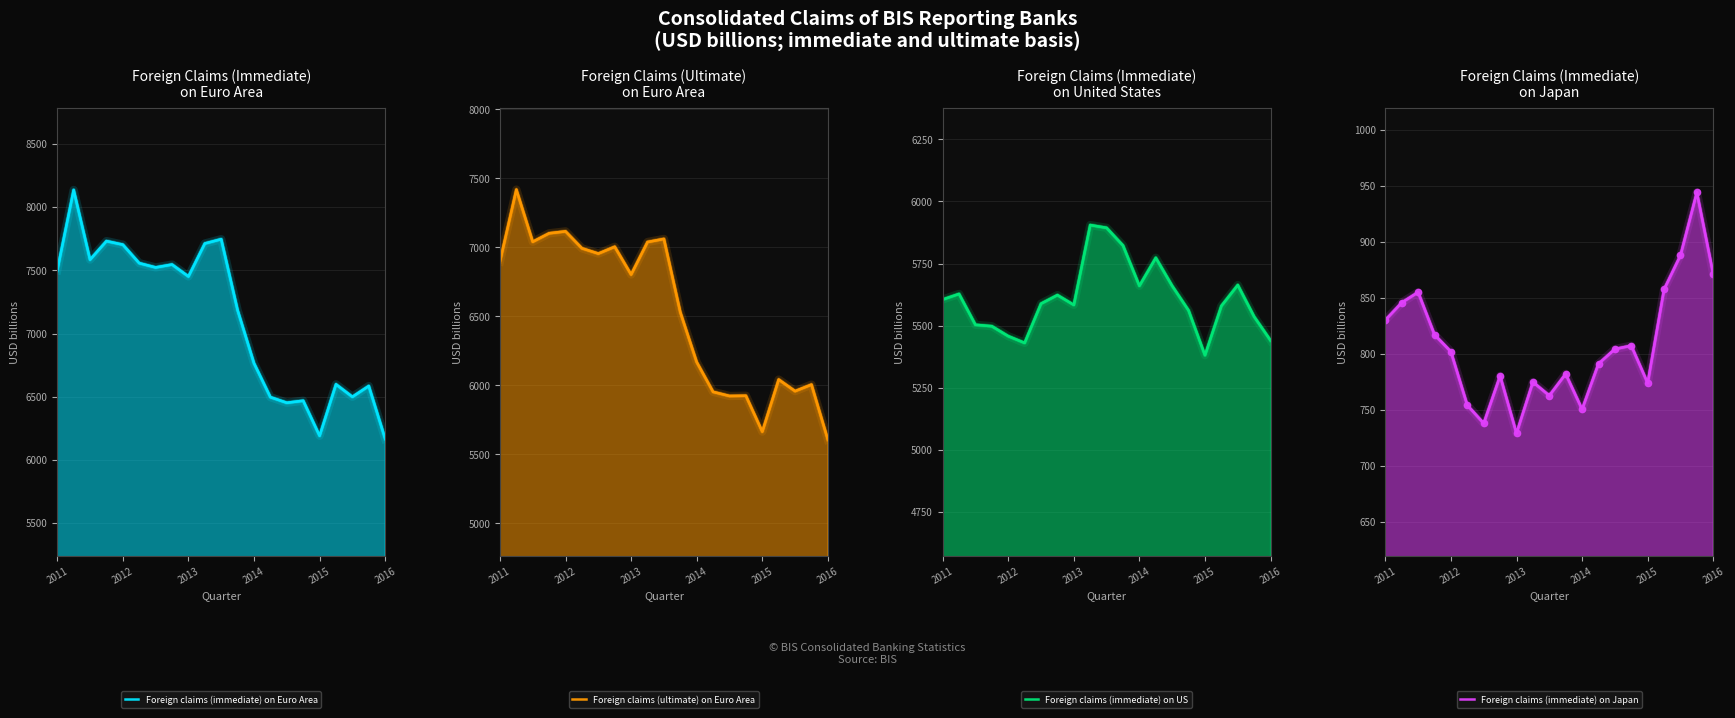

True or false: Foreign claims (immediate) on US has a value of 8603.8 at 2013.

False